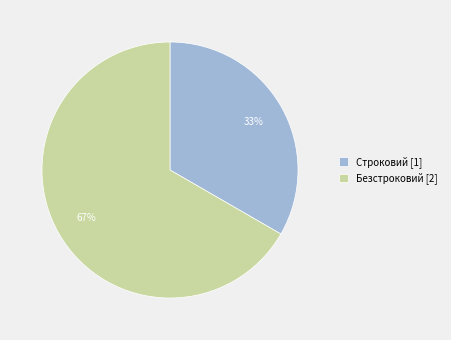

Between Строковий [1] and Безстроковий [2], which is larger?

Безстроковий [2]